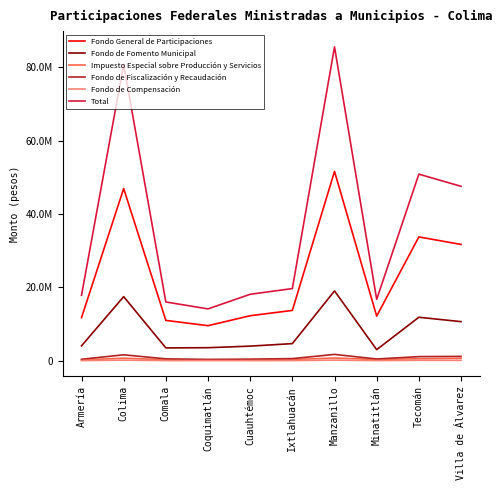

True or false: Fondo de Fomento Municipal and Fondo de Compensación cross at least once.

False